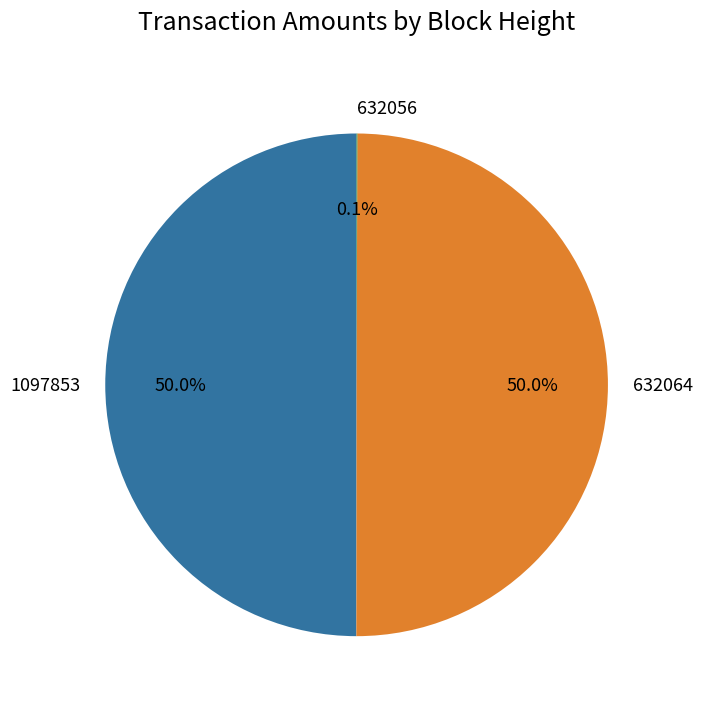

The 1097853 slice represents 60% of the pie. True or false?

False